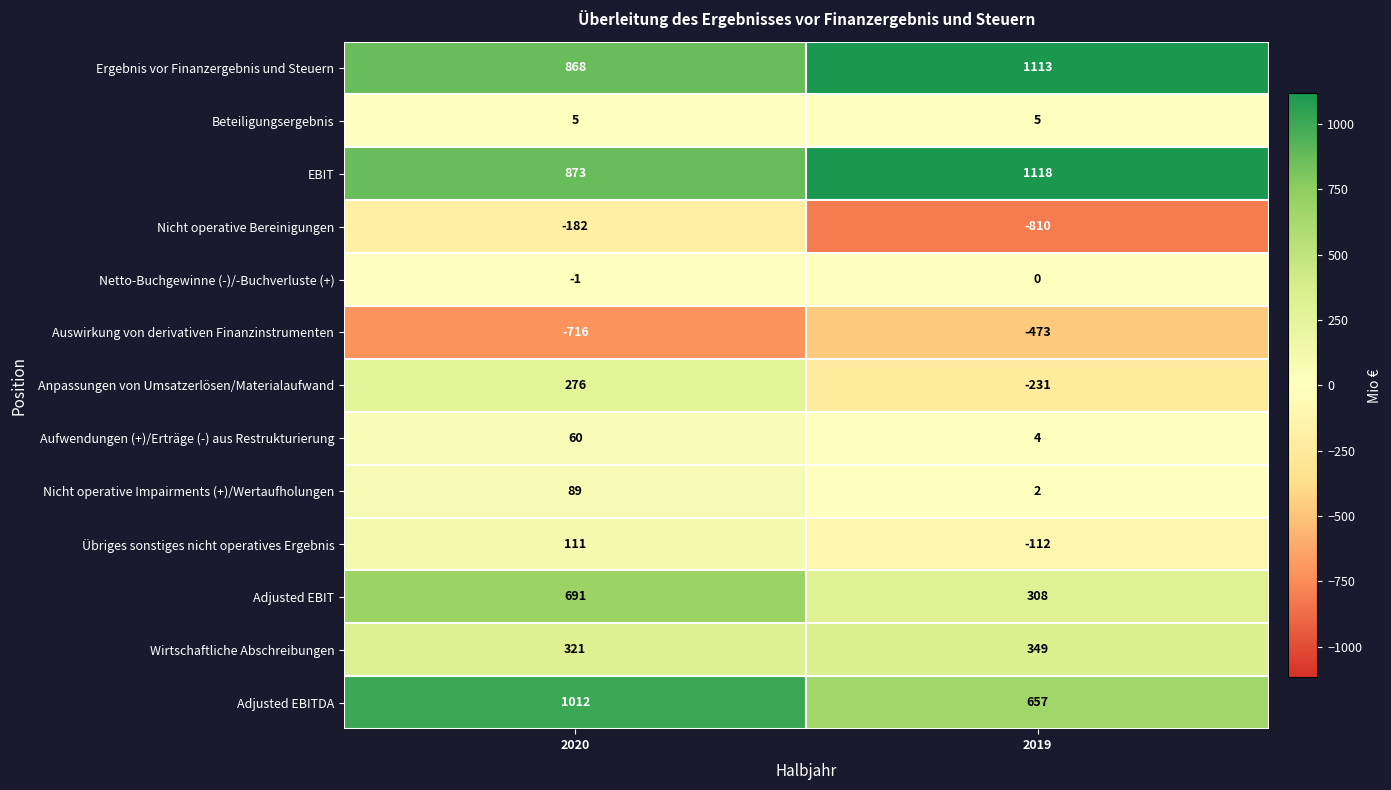

Rank the categories by Adjusted EBIT value from highest to lowest.

2020, 2019